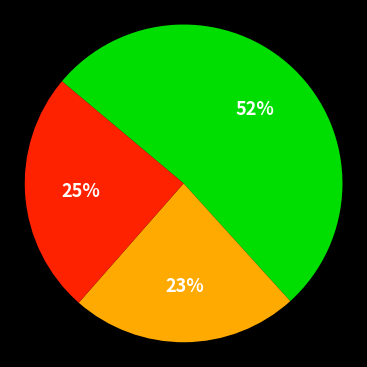

Is there a majority slice in this chart?

Yes